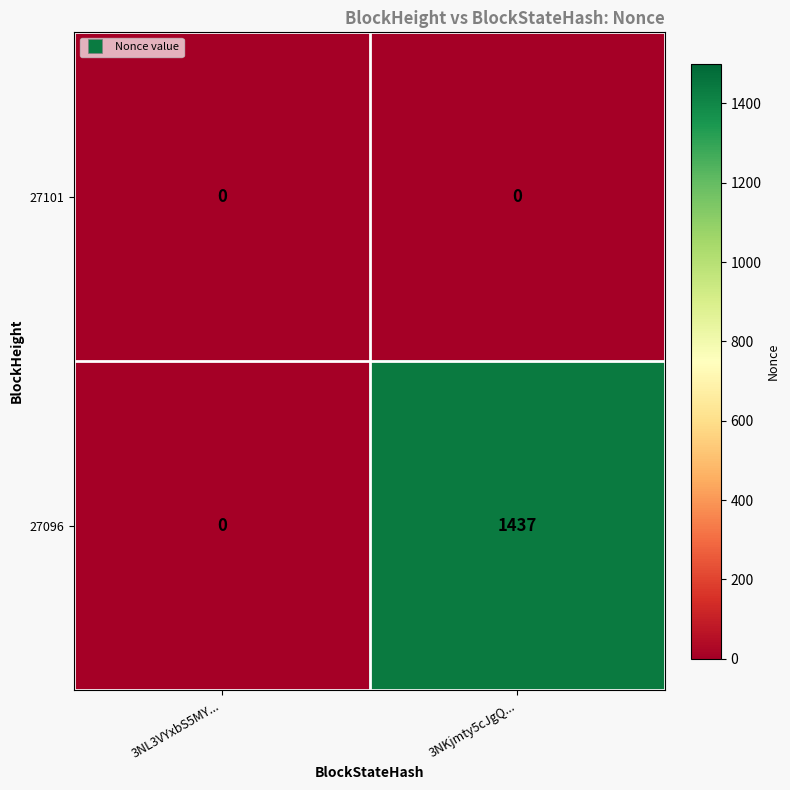

Where is 27096 nearest to the value 718?

3NL3VYxbS5MY...